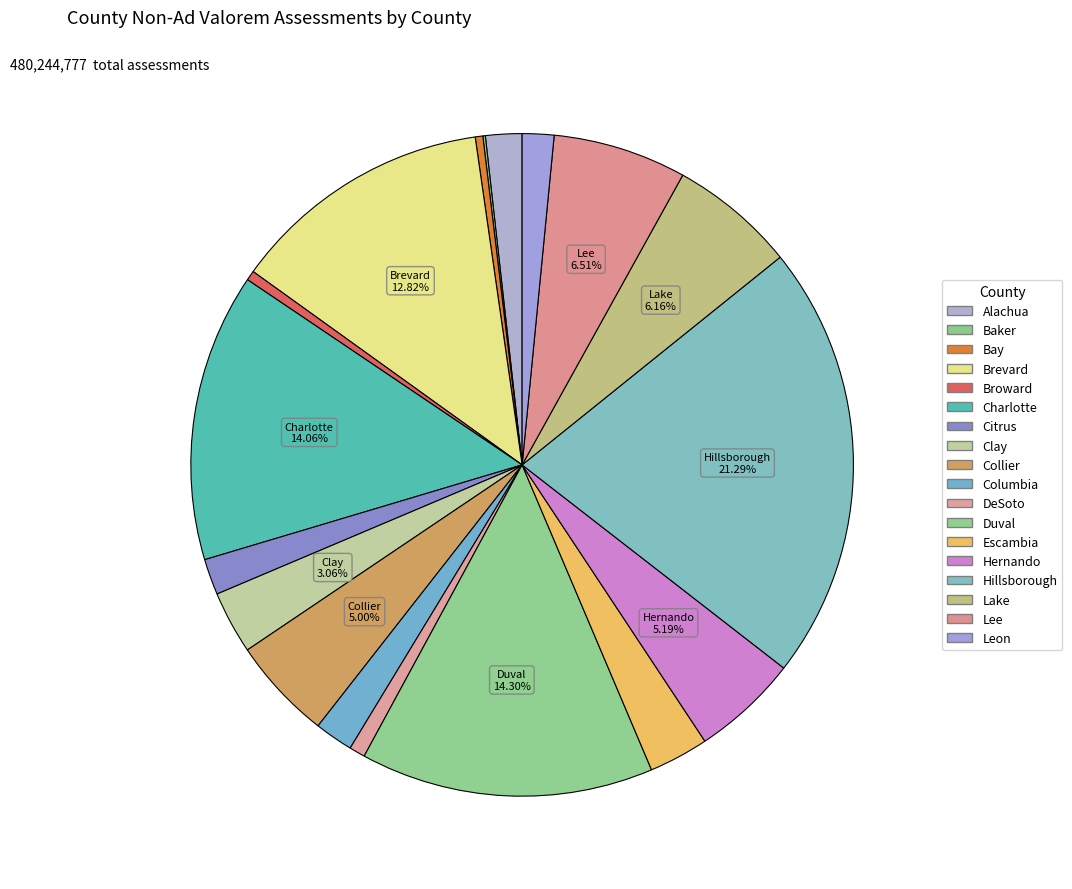

Rank the categories by value from highest to lowest.

Hillsborough, Duval, Charlotte, Brevard, Lee, Lake, Hernando, Collier, Clay, Escambia, Columbia, Alachua, Citrus, Leon, DeSoto, Broward, Bay, Baker